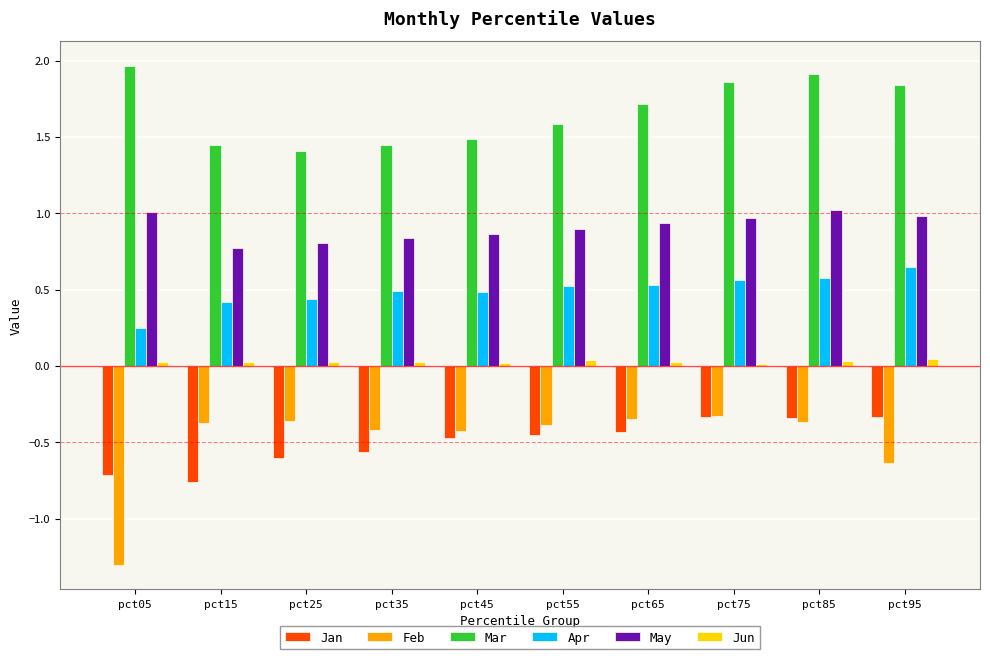

Are the bars horizontal?

No